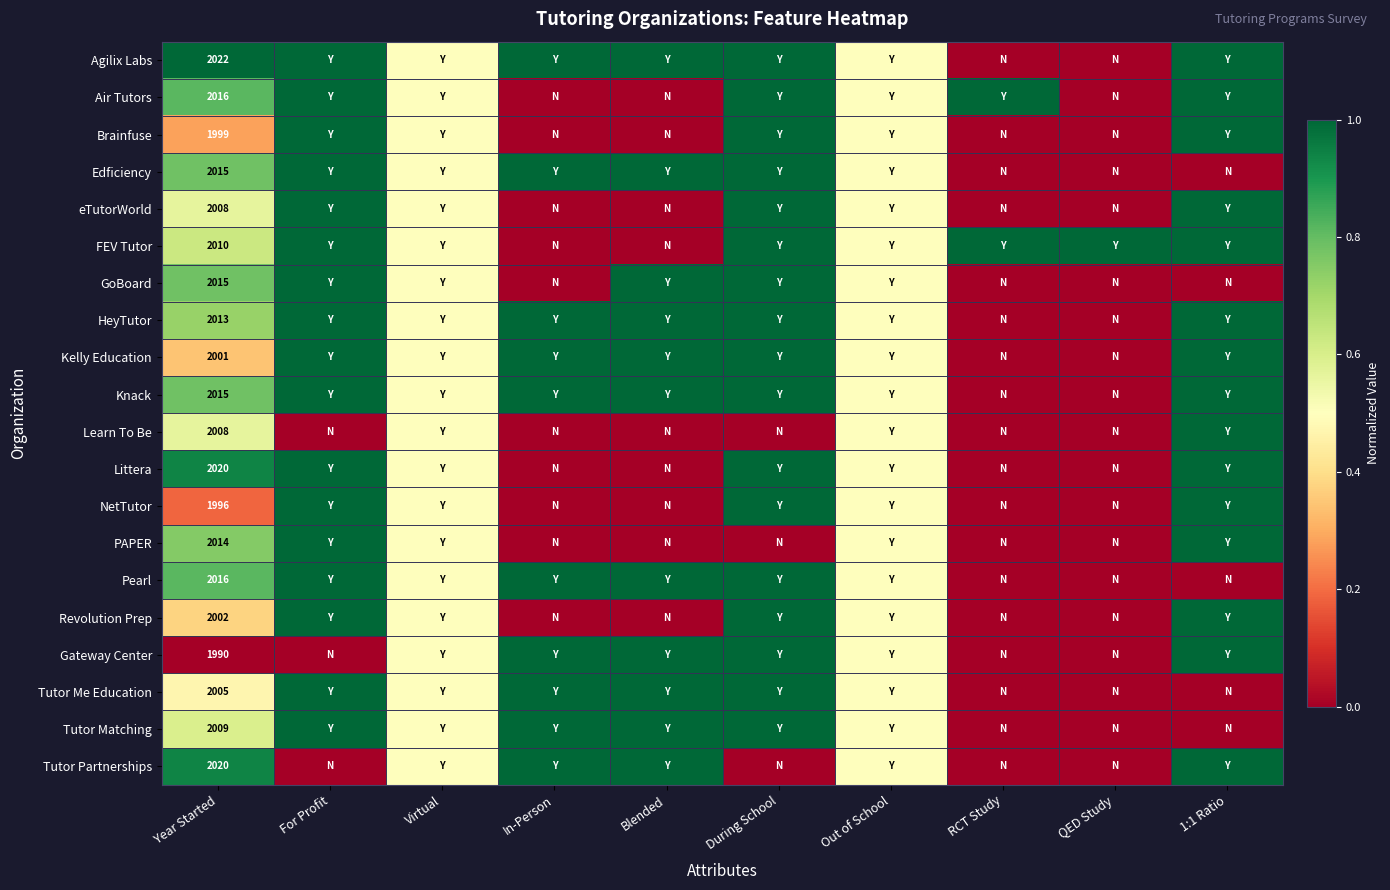

Between In-Person and QED Study, which is larger?

In-Person